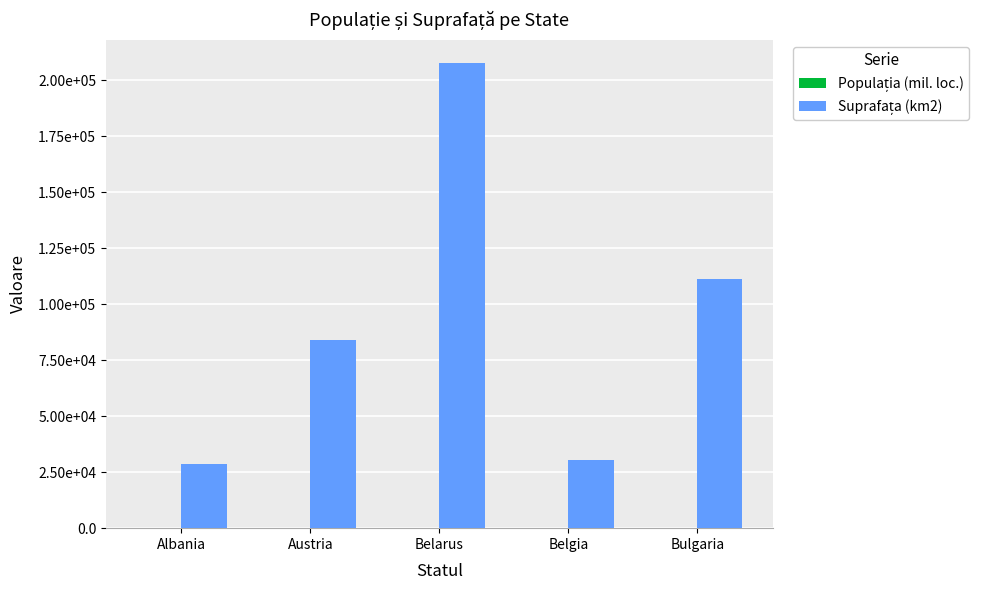

Are the bars horizontal?

No